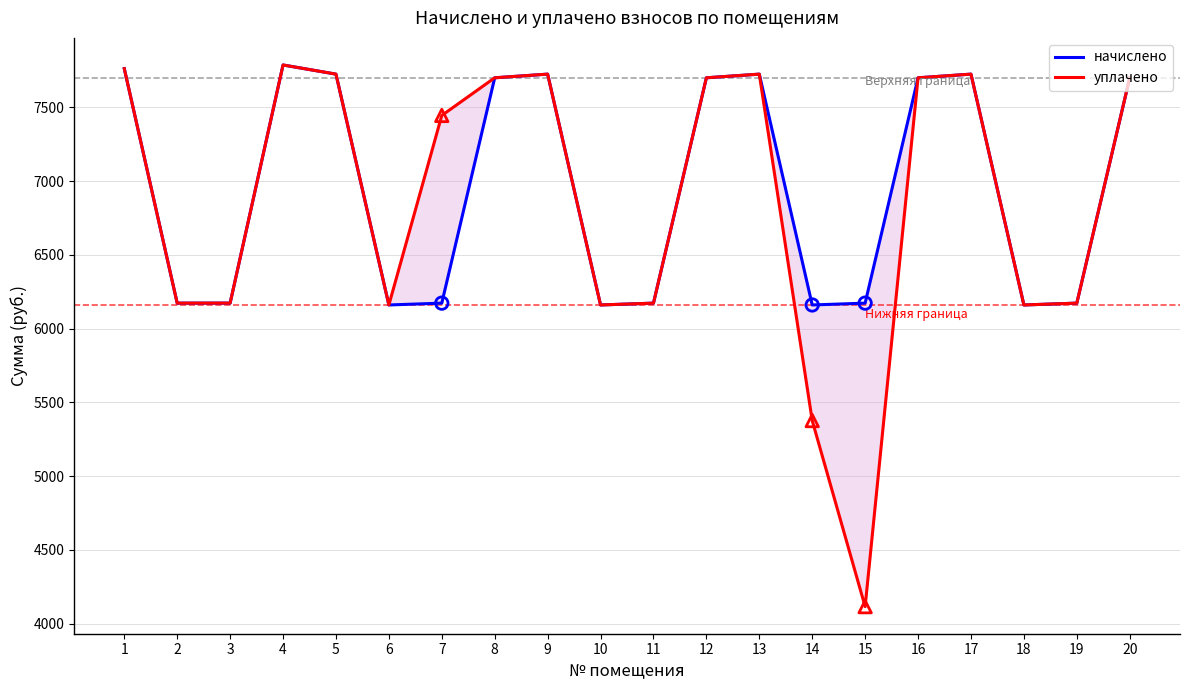

Which series has the largest total across all categories?

начислено